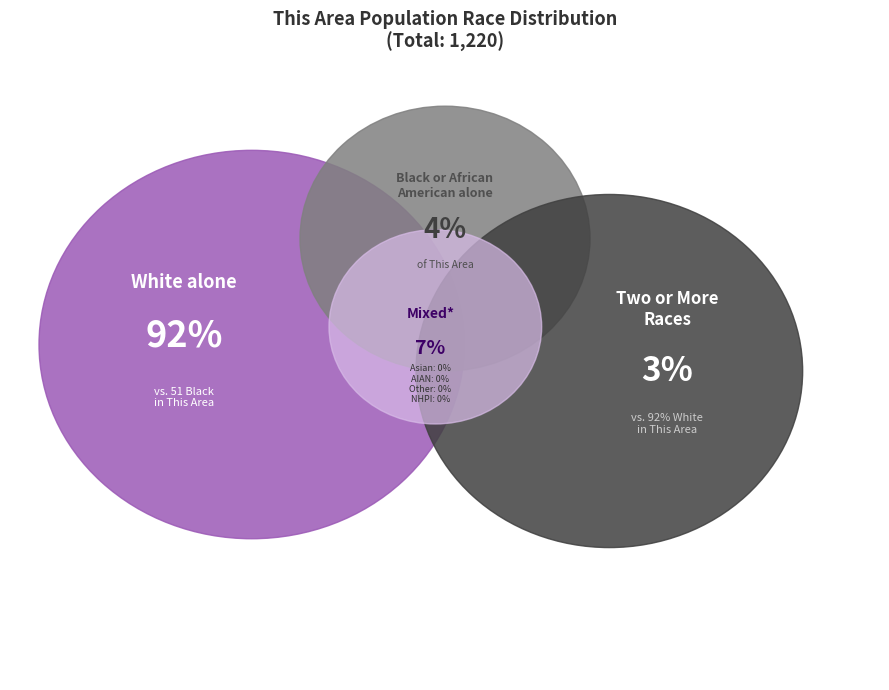

Between Some Other Race alone and Asian alone, which is larger?

Some Other Race alone